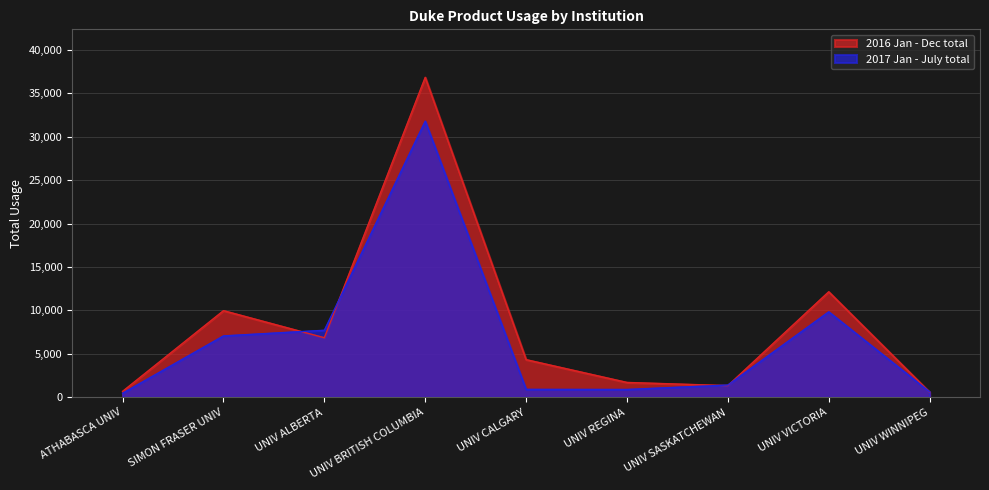

How many lines are shown in the chart?

2